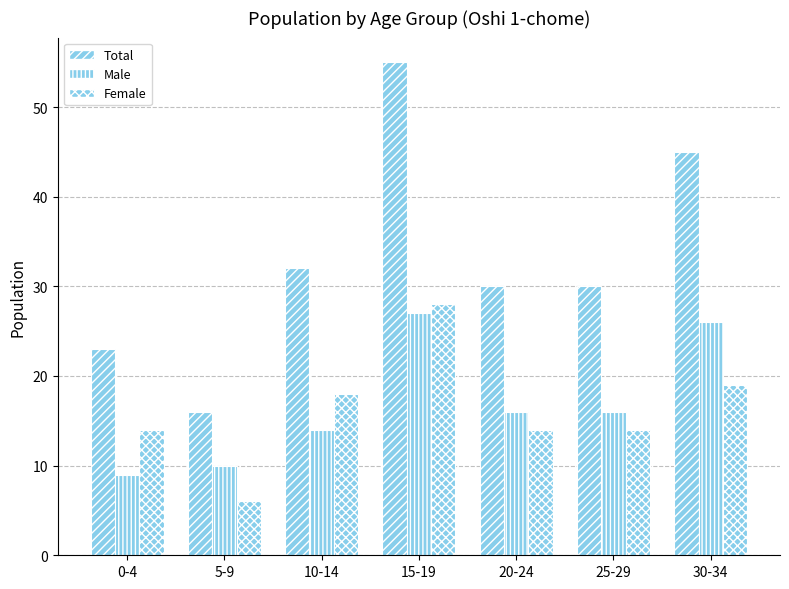

What is the difference between the maximum and second lowest values in the Male series?

17